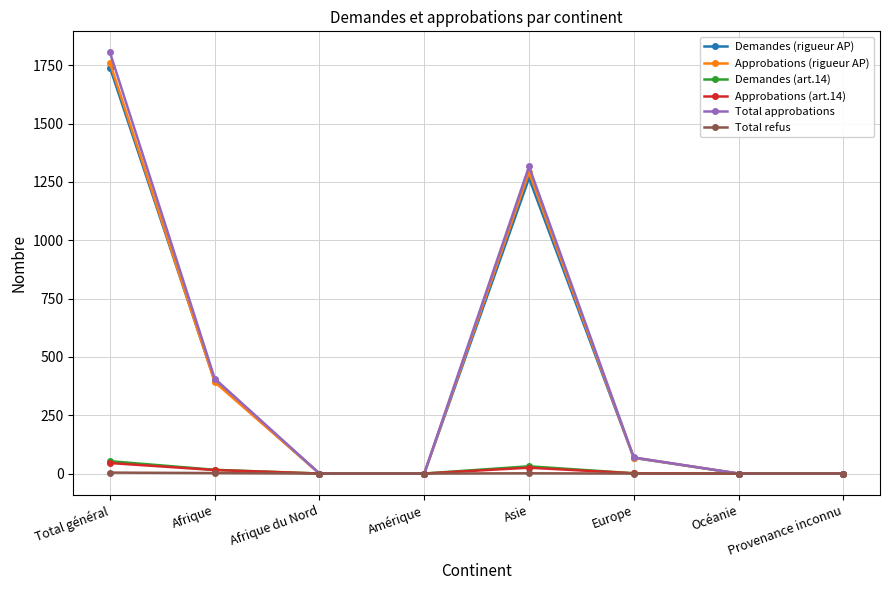

Does the chart have visible grid lines?

Yes